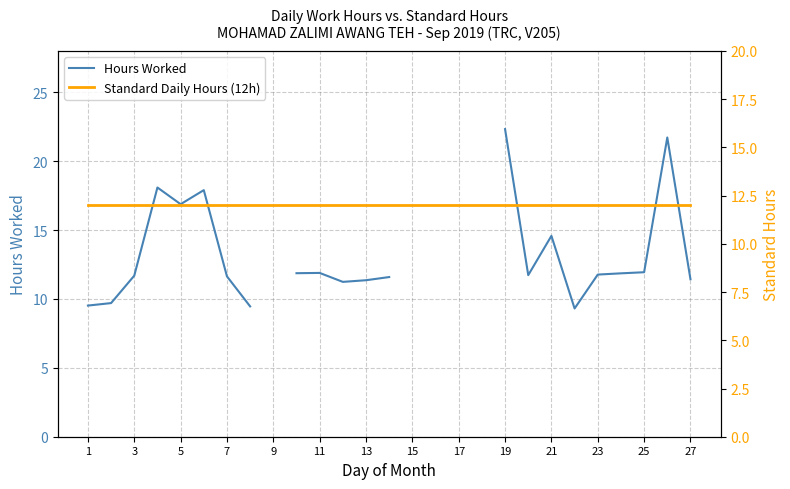

What is the minimum value for Standard Daily Hours (12h)?

12.0